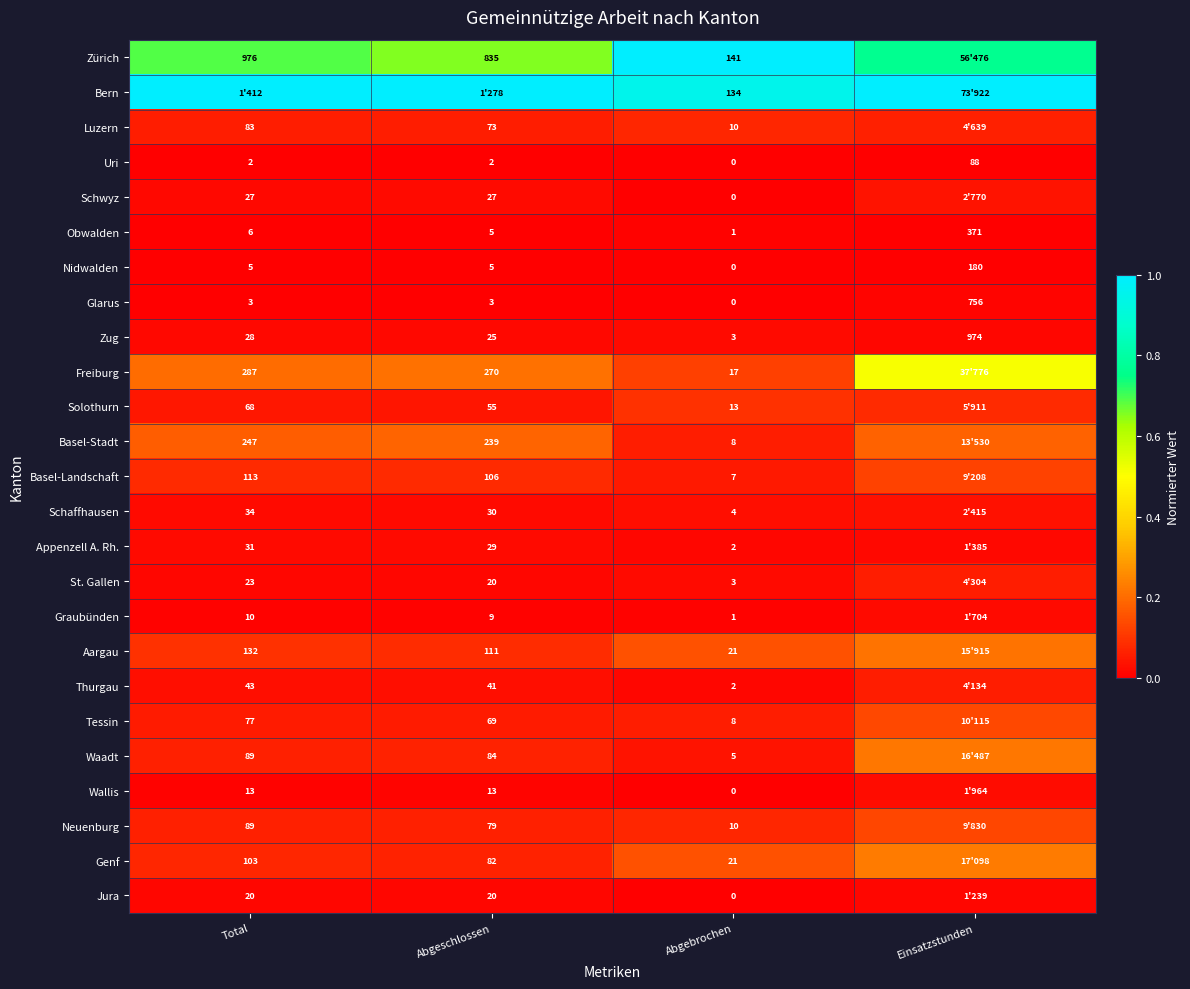

At which label does Uri reach its peak?

Einsatzstunden